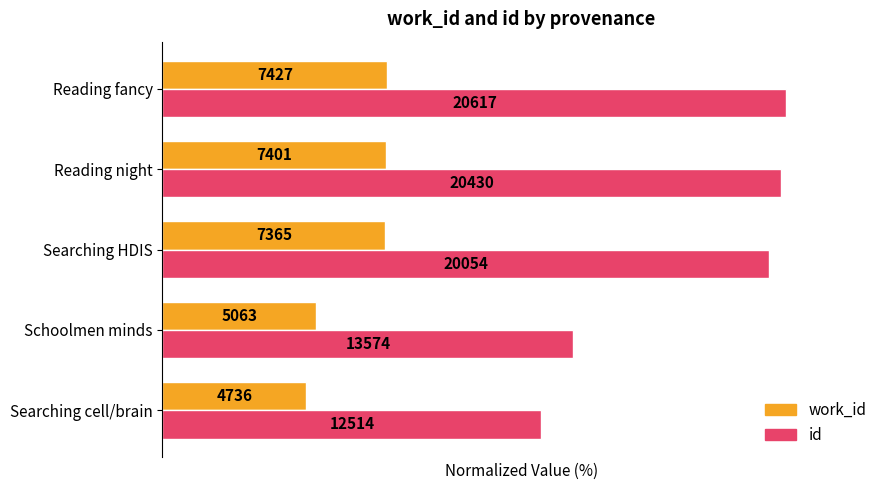

What are all the series names shown in the legend?

work_id, id